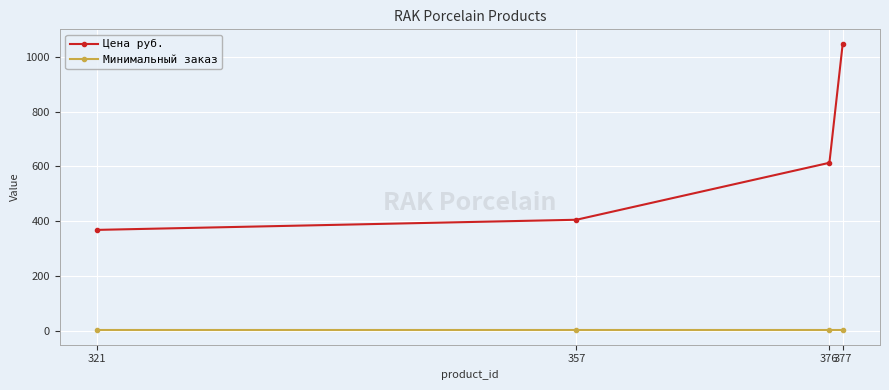

At which category is the sum across all series the highest?

377